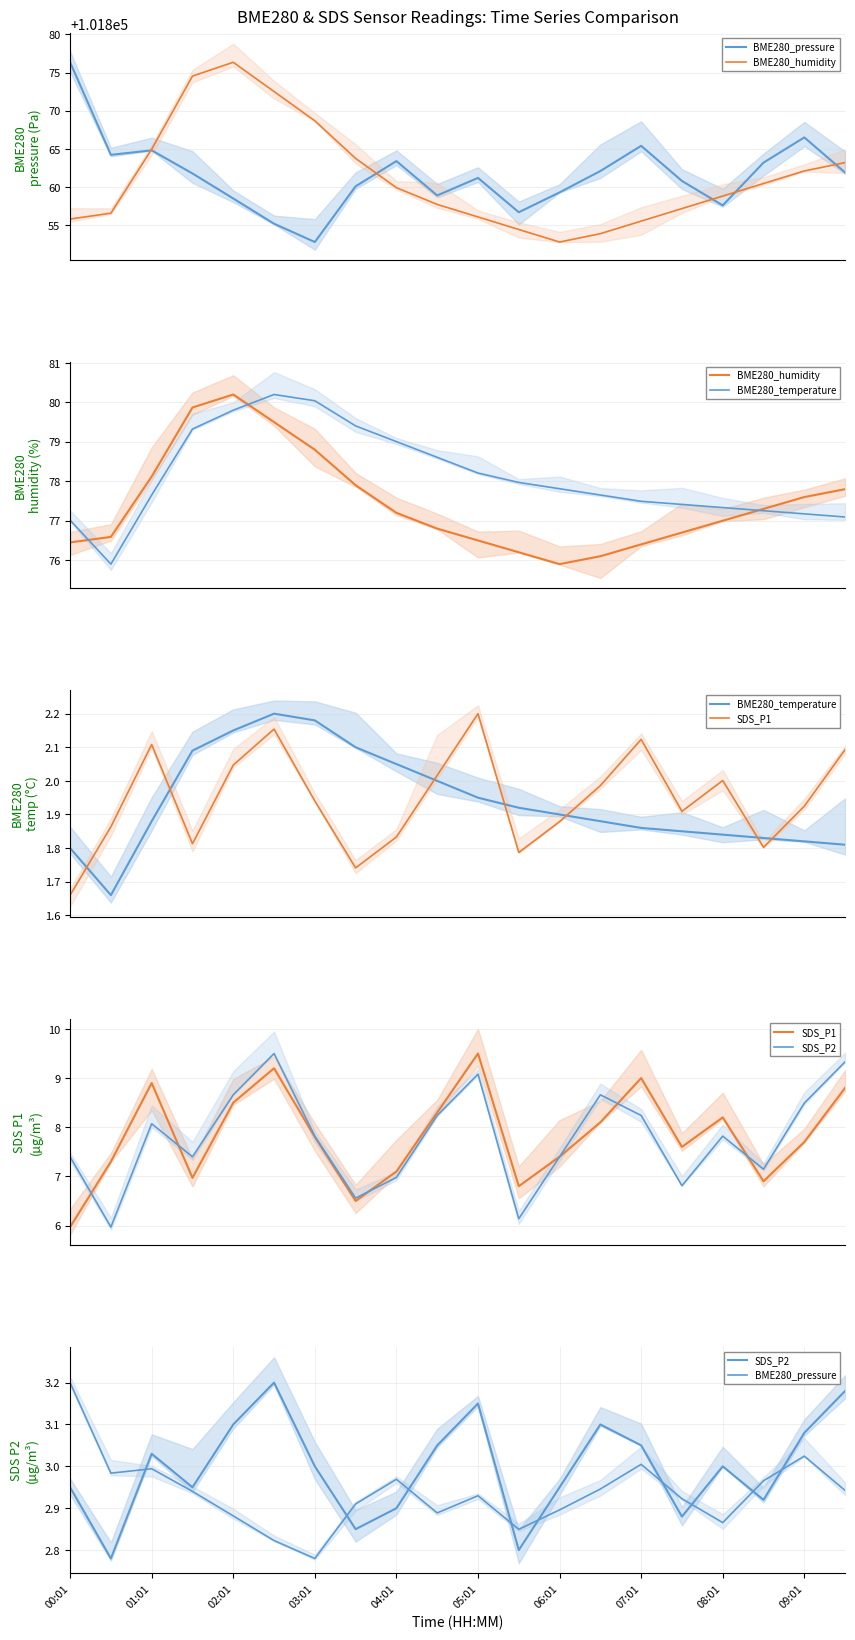

At how many categories does at least one series exceed 22?

20